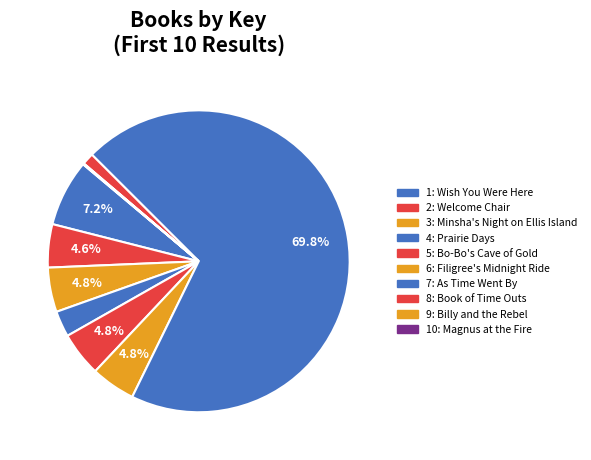

Count the number of slices in the pie.

10